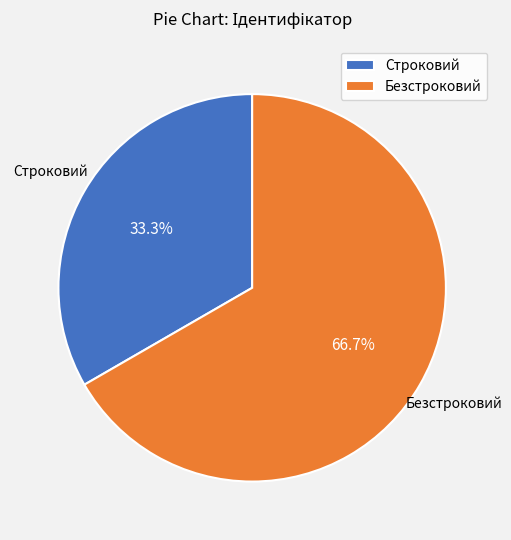

How much of the chart is everything except Строковий?

66.7%